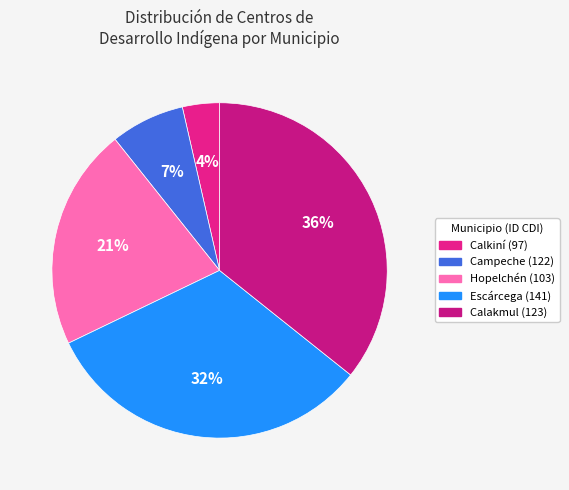

Which has a higher value, Hopelchén (103) or Calkiní (97)?

Hopelchén (103)